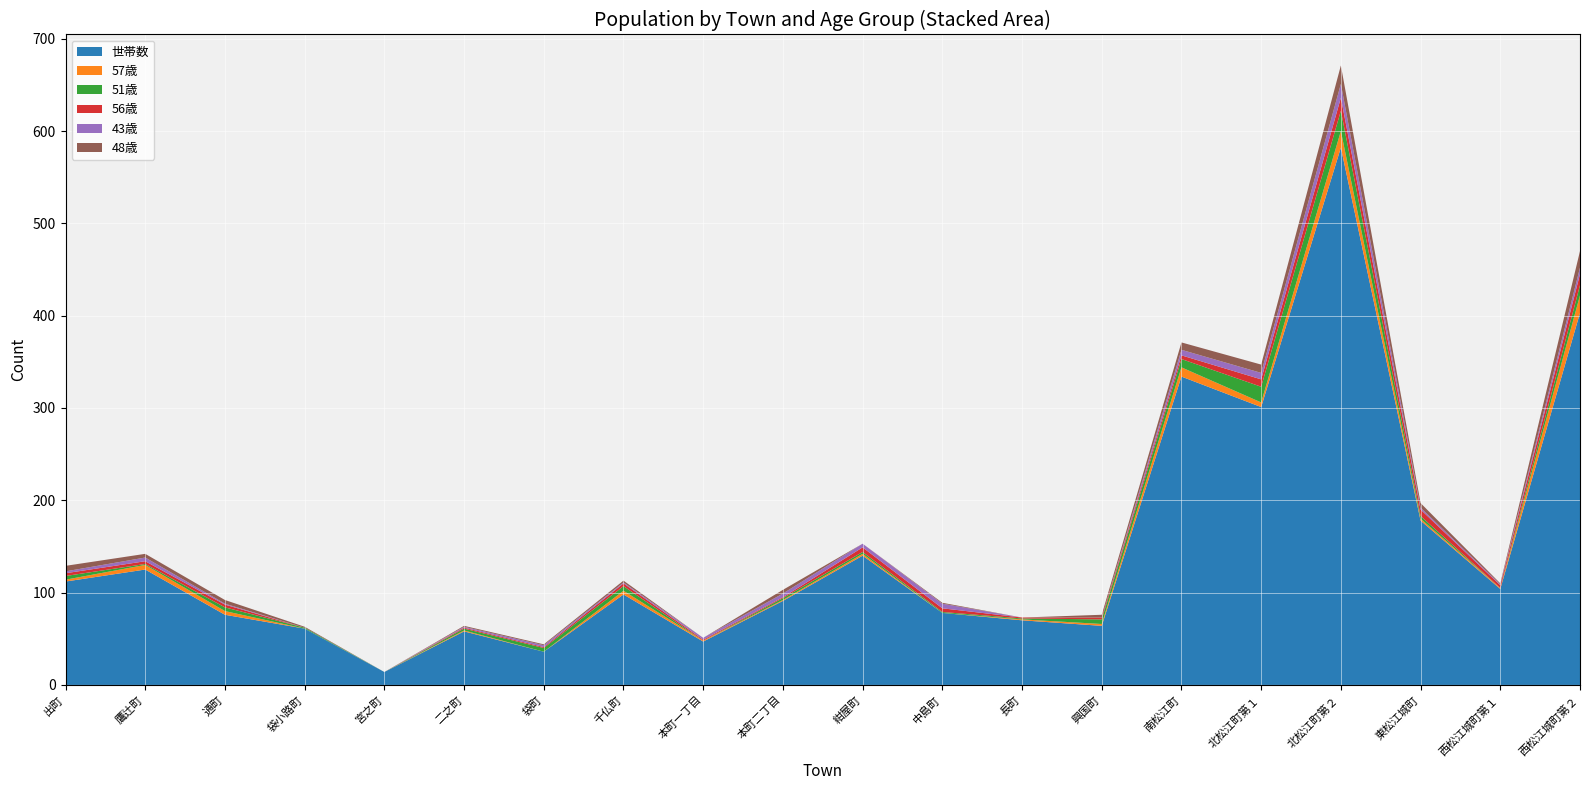

Reading left to right, list all the values displayed in this chart.

世帯数: 112	125	76	61	14	58	36	98	47	91	140	78	70	64	334	301	582	178	104	403
57歳: 2	5	4	0	0	1	0	4	1	1	2	0	1	2	10	5	18	2	1	19
51歳: 4	1	4	1	0	2	4	5	0	2	2	1	1	5	9	17	22	3	0	11
56歳: 3	3	3	0	0	1	1	3	1	1	5	4	1	2	4	8	14	7	3	12
43歳: 2	4	1	0	0	1	2	1	2	4	4	5	0	0	6	7	15	2	1	7
48歳: 6	4	4	1	0	1	1	2	0	4	0	1	0	3	8	9	20	5	1	18